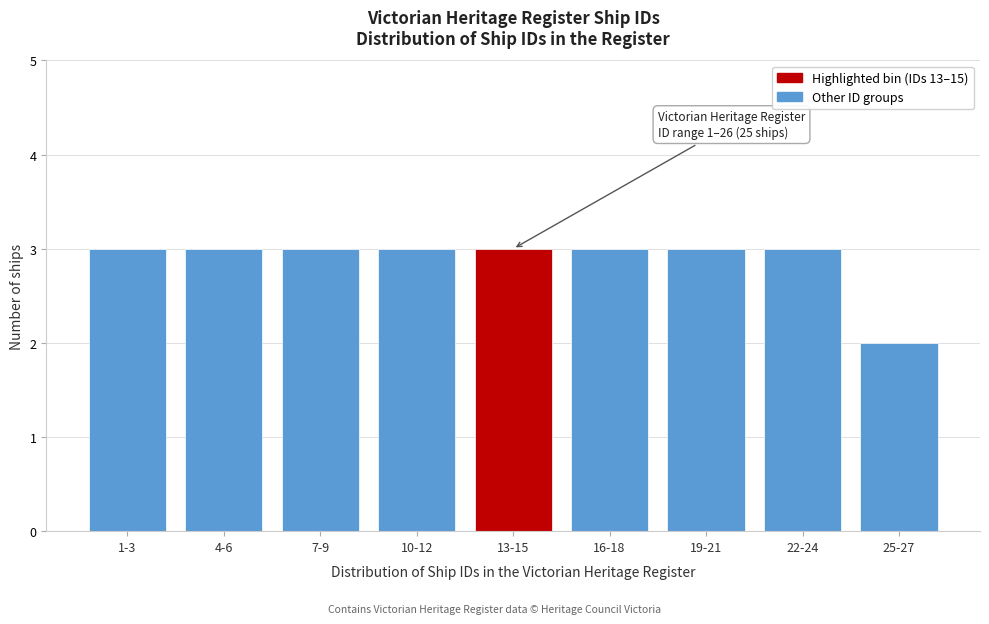

Reading left to right, what are all the values shown in this chart?

3	3	3	3	3	3	3	3	2